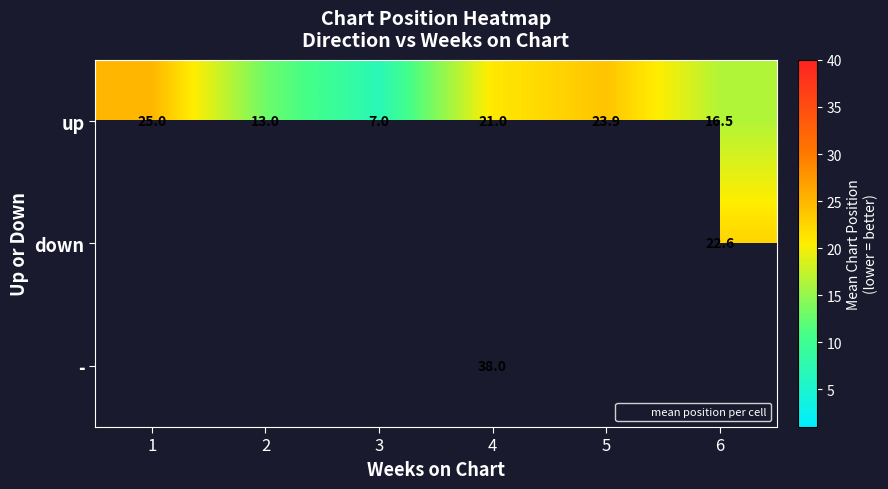

List the labels in order of down value, largest first.

1, 2, 3, 4, 5, 6